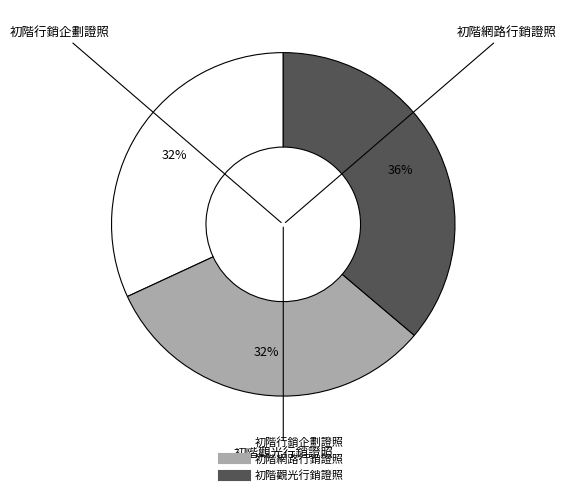

To the nearest percent, what is the difference between the largest and smallest slice percentages?

4%